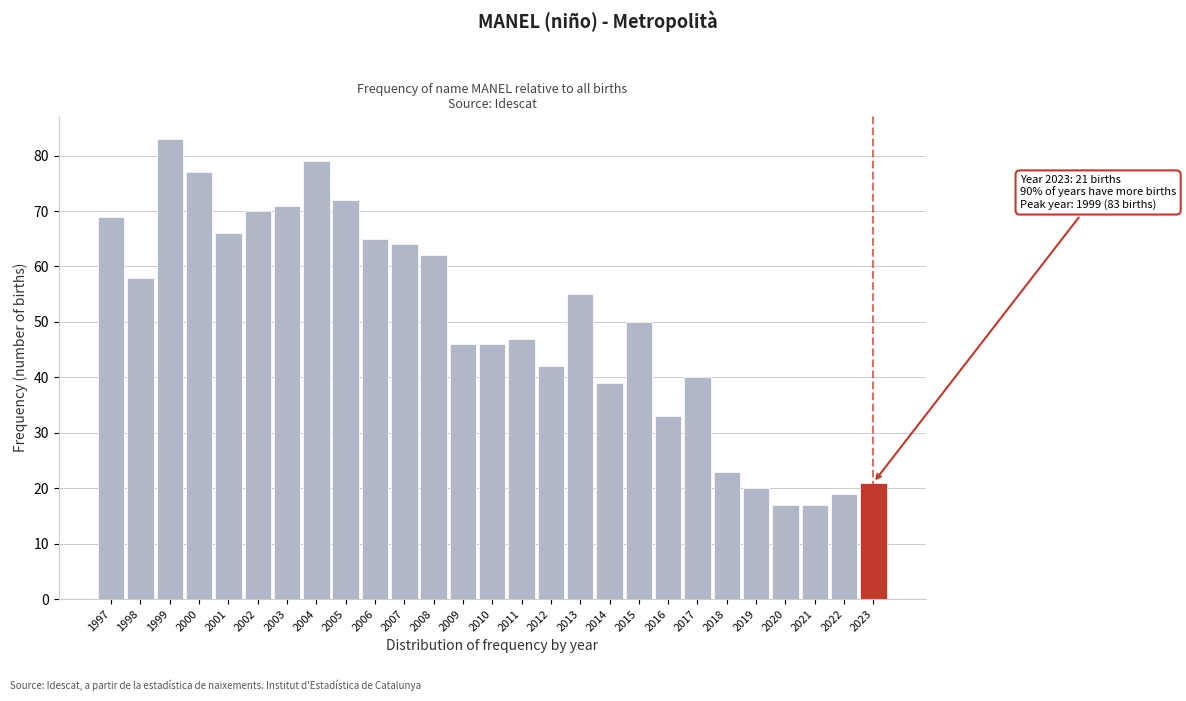

Reading left to right, list all the values displayed in this chart.

1997=69	1998=58	1999=83	2000=77	2001=66	2002=70	2003=71	2004=79	2005=72	2006=65	2007=64	2008=62	2009=46	2010=46	2011=47	2012=42	2013=55	2014=39	2015=50	2016=33	2017=40	2018=23	2019=20	2020=17	2021=17	2022=19	2023=21